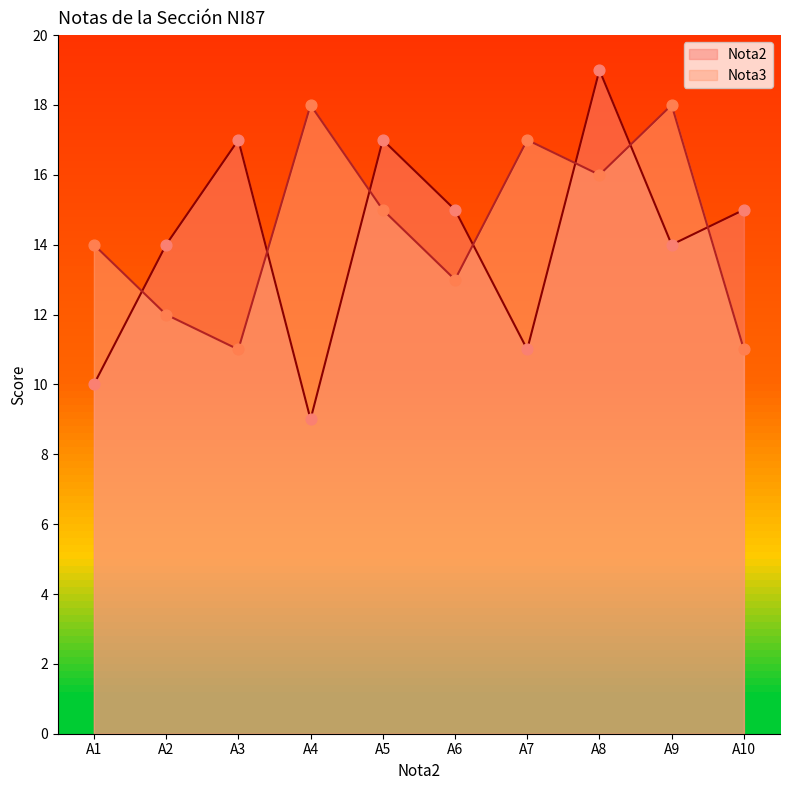

What is the total value across all series at A5?

32